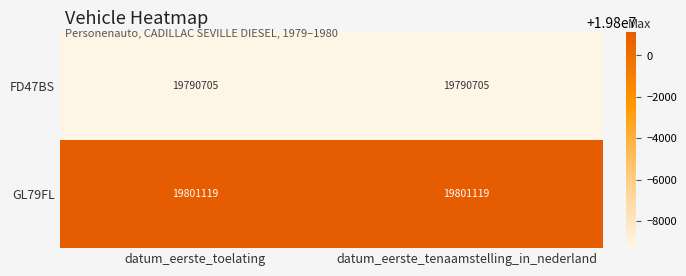

Rank the series at datum_eerste_tenaamstelling_in_nederland from lowest to highest value.

FD47BS, GL79FL